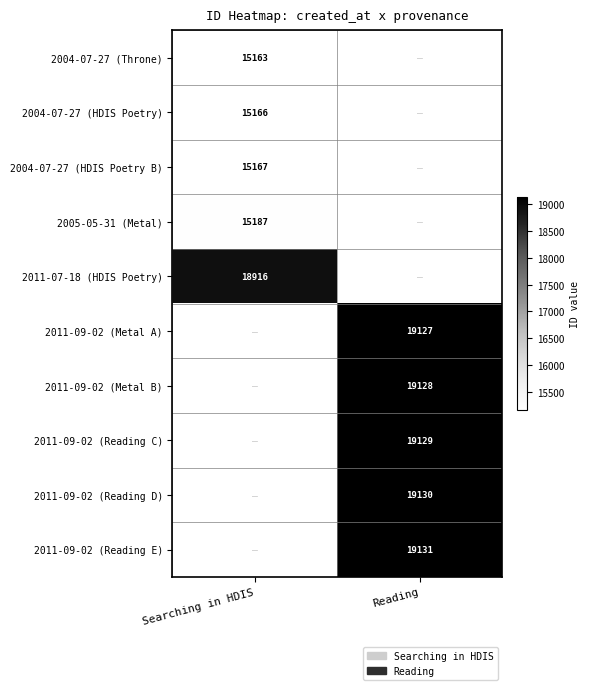

Is it true that 2004-07-27 (HDIS Poetry) equals 20225 at Searching in HDIS?

False